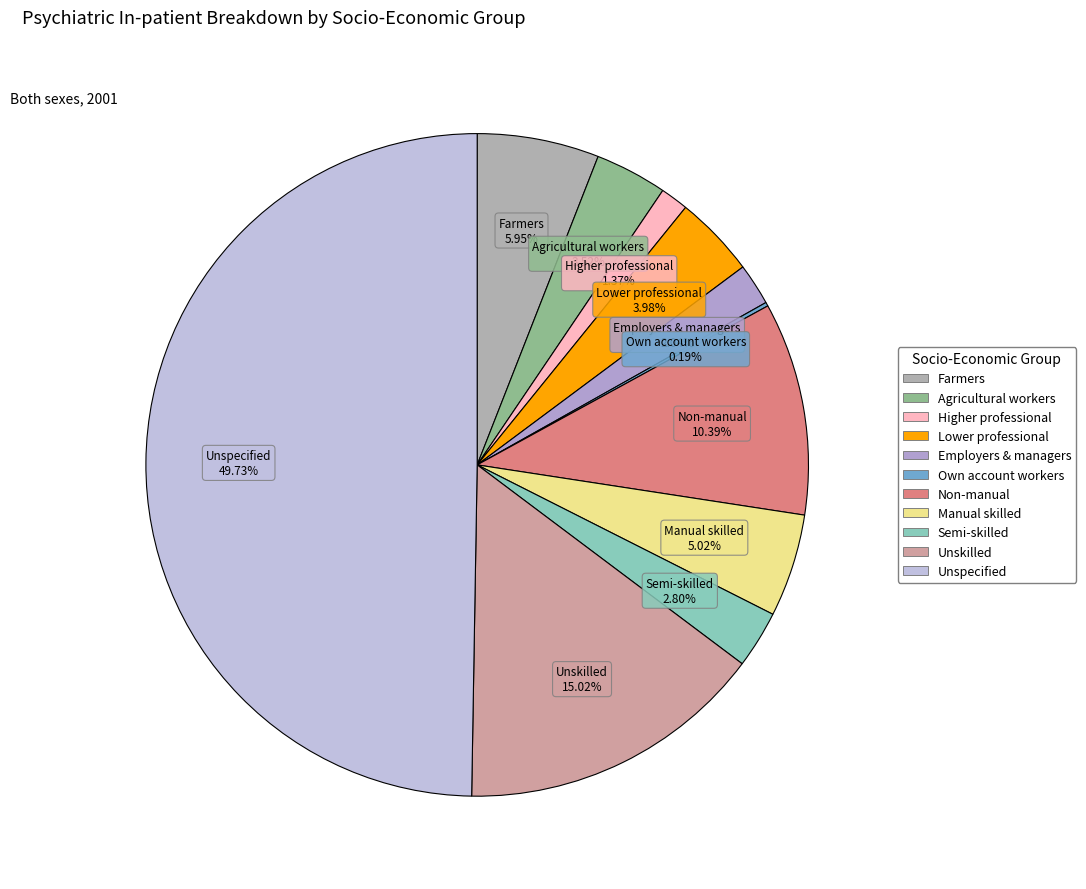

Do Manual skilled and Unspecified together represent more than half of the pie?

Yes